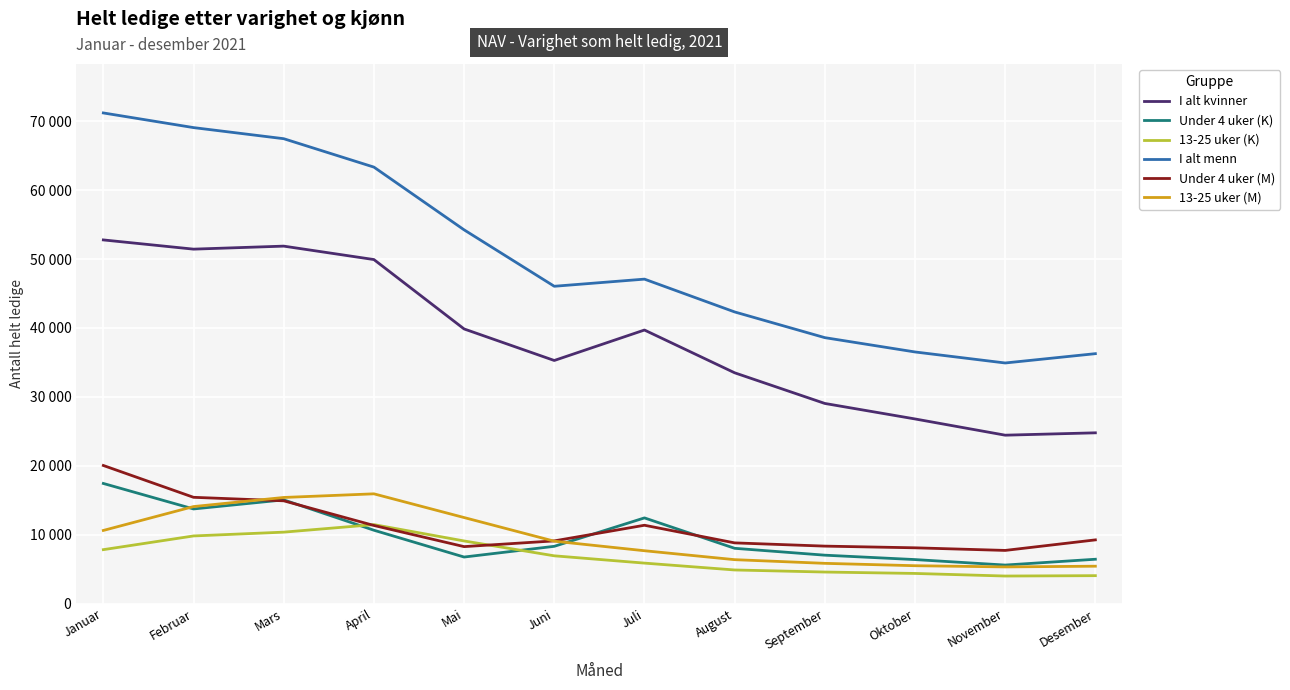

List the labels in order of I alt menn value, smallest first.

November, Desember, Oktober, September, August, Juni, Juli, Mai, April, Mars, Februar, Januar